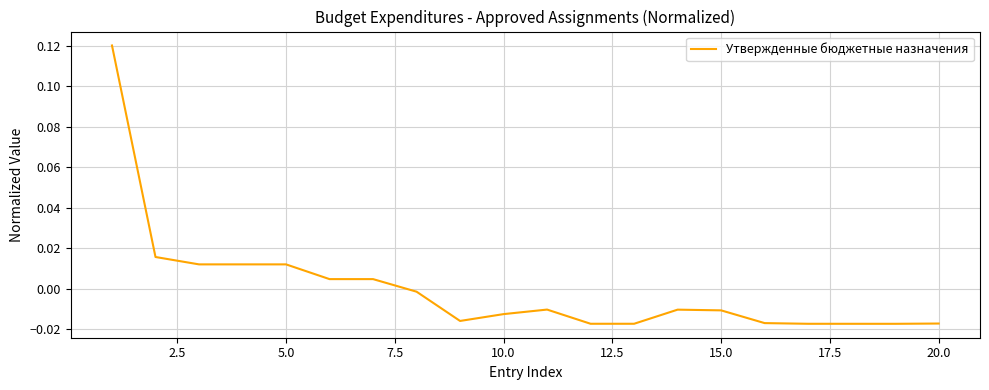

What is the difference between the maximum and minimum values?

0.1